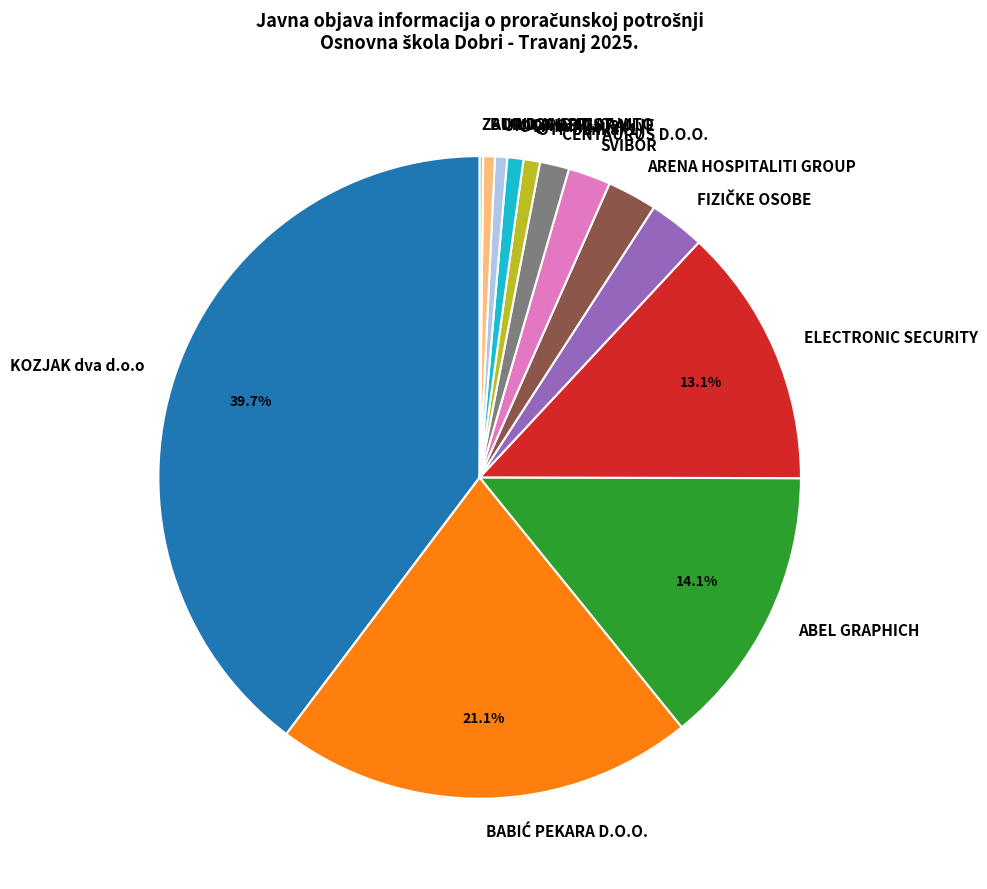

Combined, do OTP banka (2) and BUILD AND PLAY account for over 50%?

No